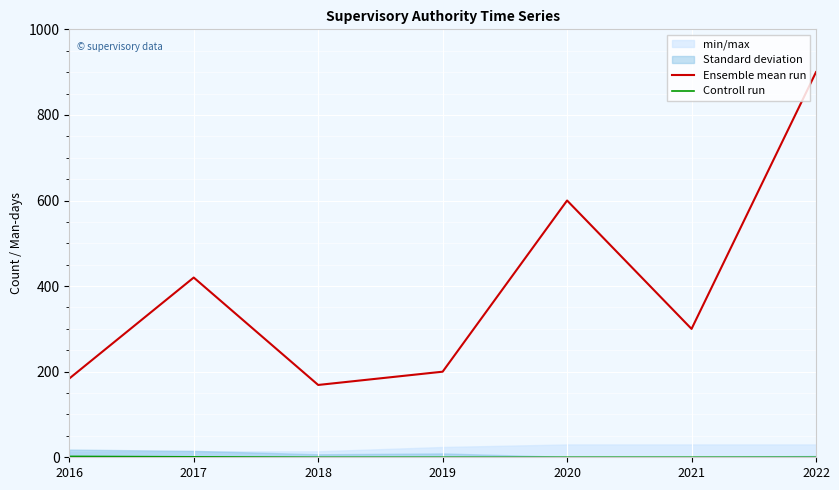

List the series in order of their peak value, highest first.

Ensemble mean run, Controll run